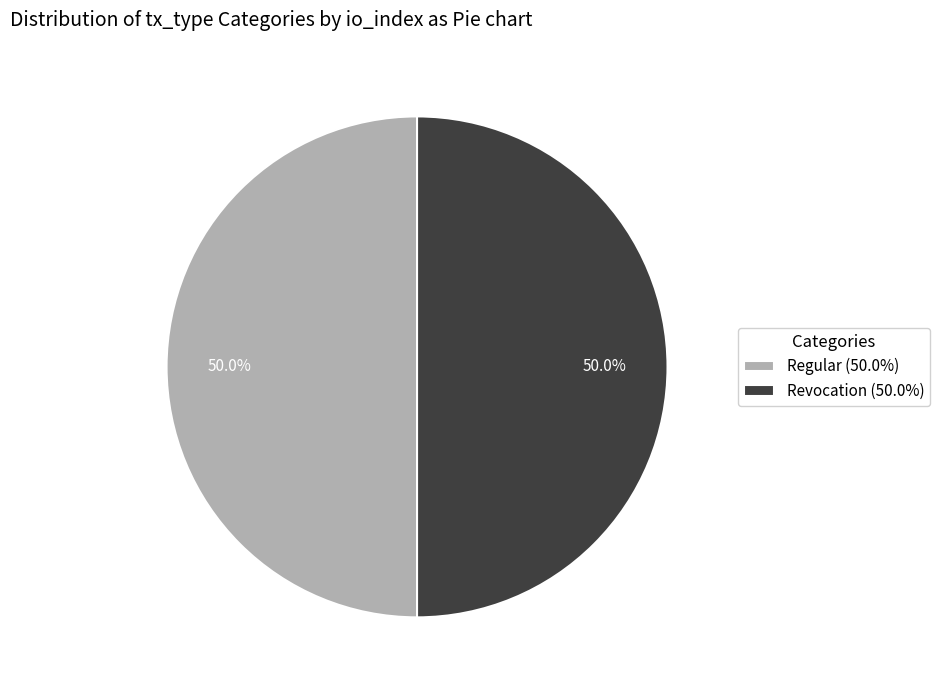

Is the sum of Revocation (50.0%) and Regular (50.0%) greater than half?

Yes